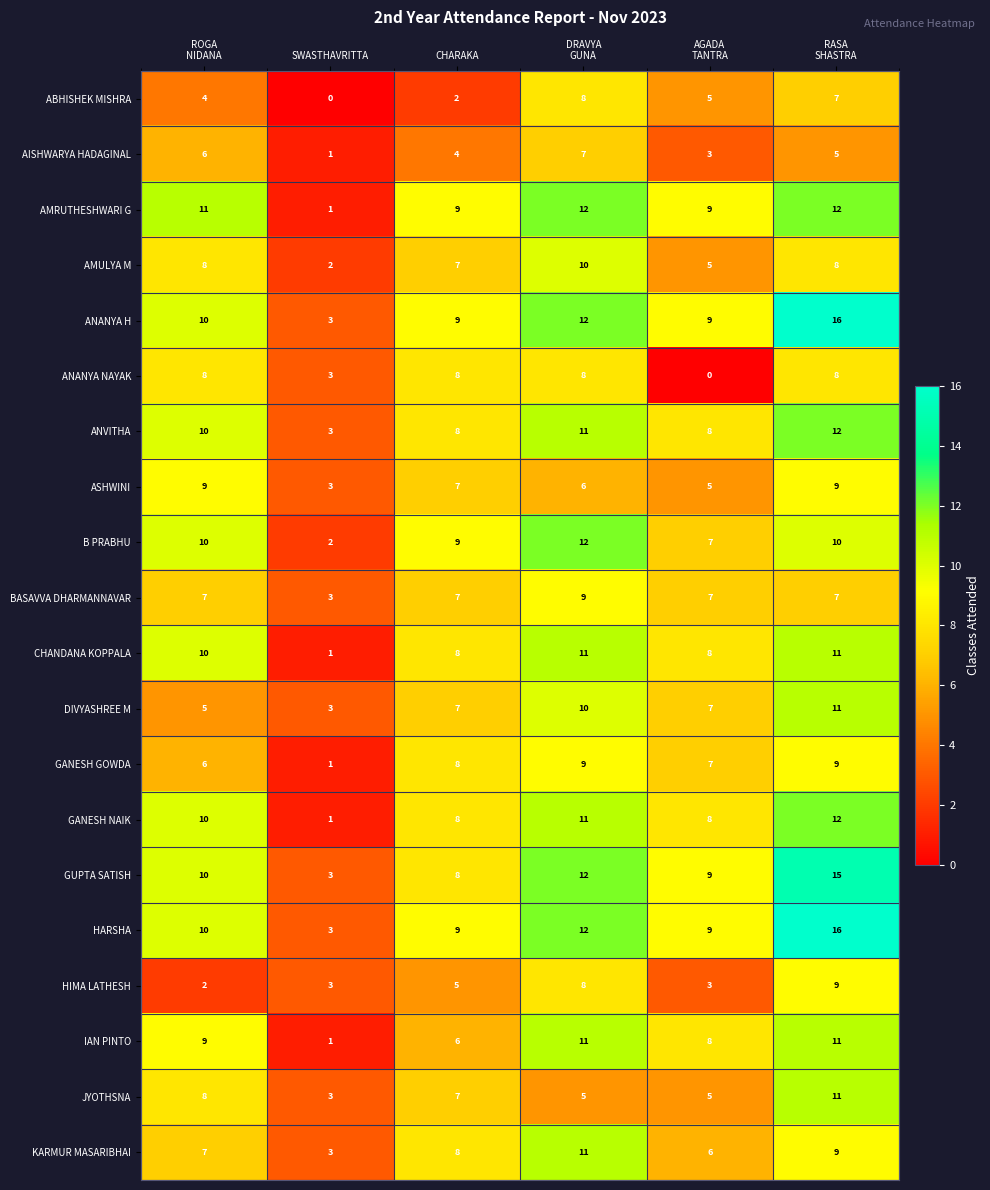

What is the maximum value for IAN PINTO?

11